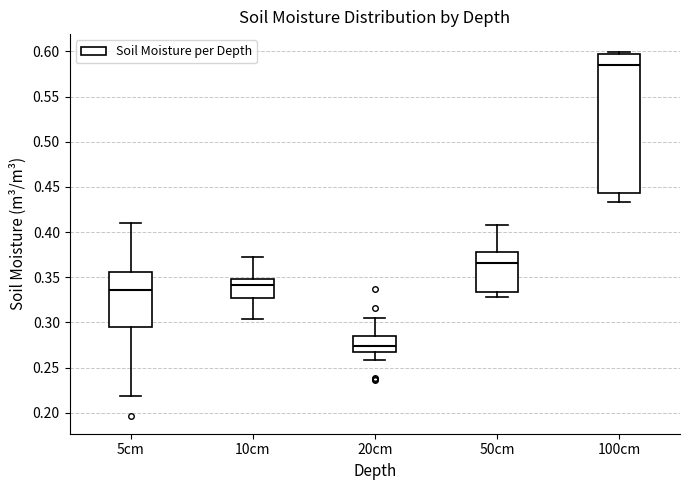

Reading left to right, read every box against the y-axis: the position of its median line, the range the box covers, and the ends of its whiskers. The values are not printed on the chart, so give them approximately, as read against the axis.

5cm: median 0.335, box 0.295 to 0.355, whiskers 0.220 to 0.410
10cm: median 0.340, box 0.325 to 0.350, whiskers 0.305 to 0.370
20cm: median 0.275, box 0.265 to 0.285, whiskers 0.260 to 0.305
50cm: median 0.365, box 0.335 to 0.380, whiskers 0.330 to 0.410
100cm: median 0.585, box 0.445 to 0.595, whiskers 0.435 to 0.600